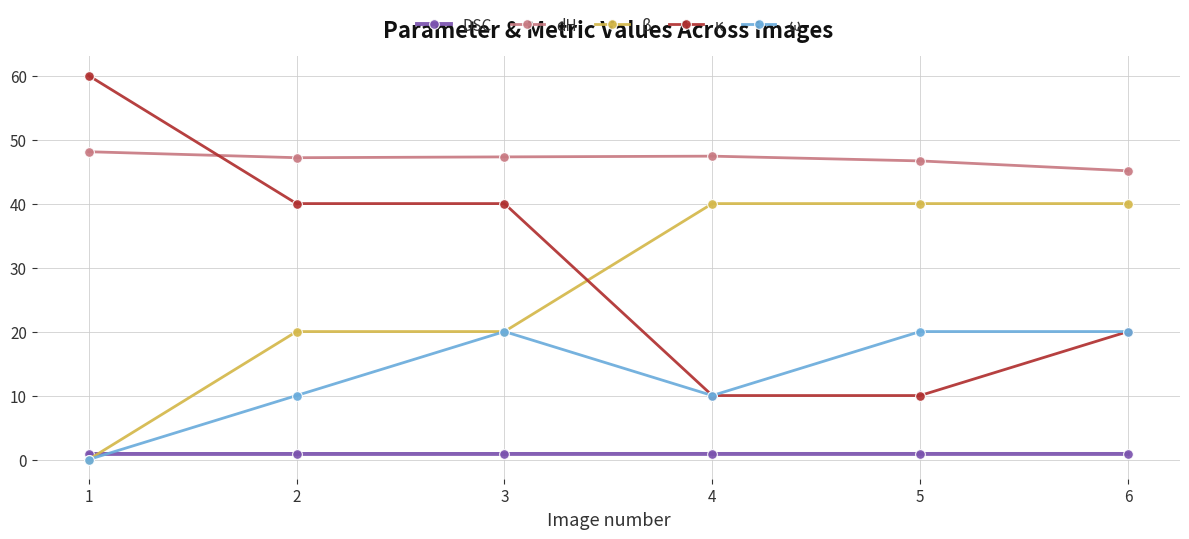

True or false: κ has more than 1 points higher than both neighbors.

False